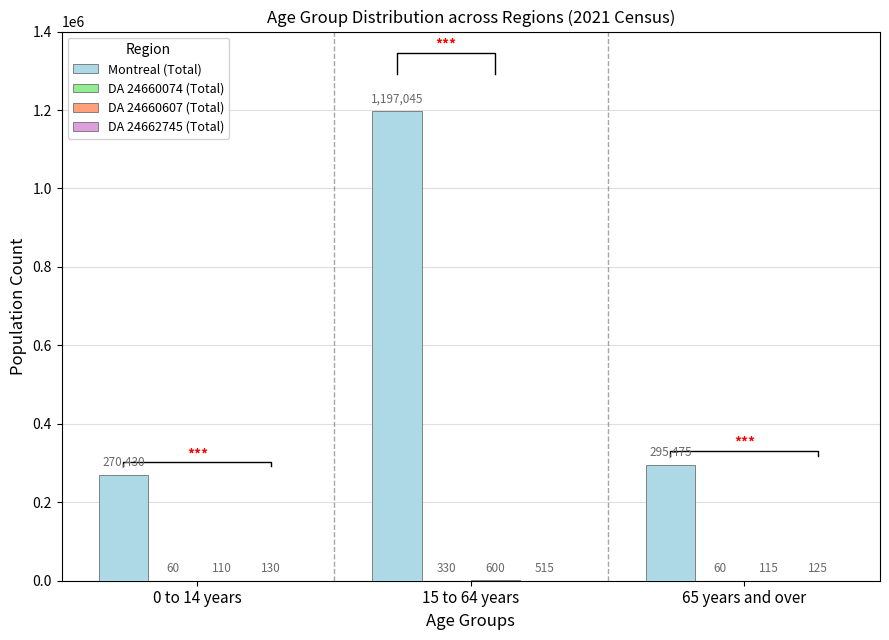

Is the value of DA 24660074 (Total) at 15 to 64 years greater than the value of Montreal (Total) at 0 to 14 years?

No